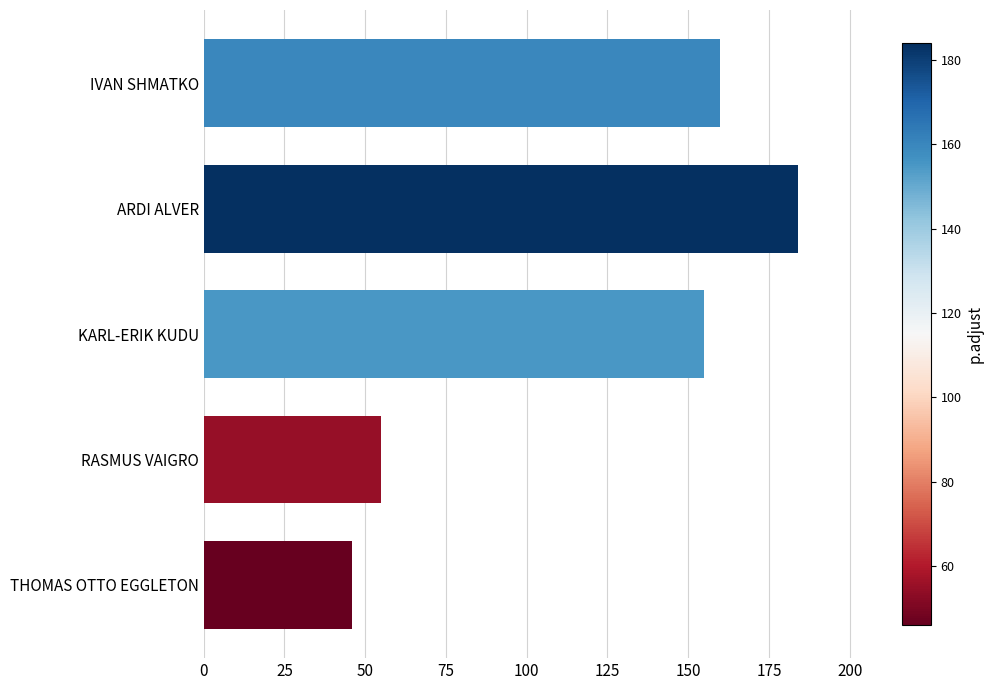

What is the label of the 4th bar from the top?

RASMUS VAIGRO